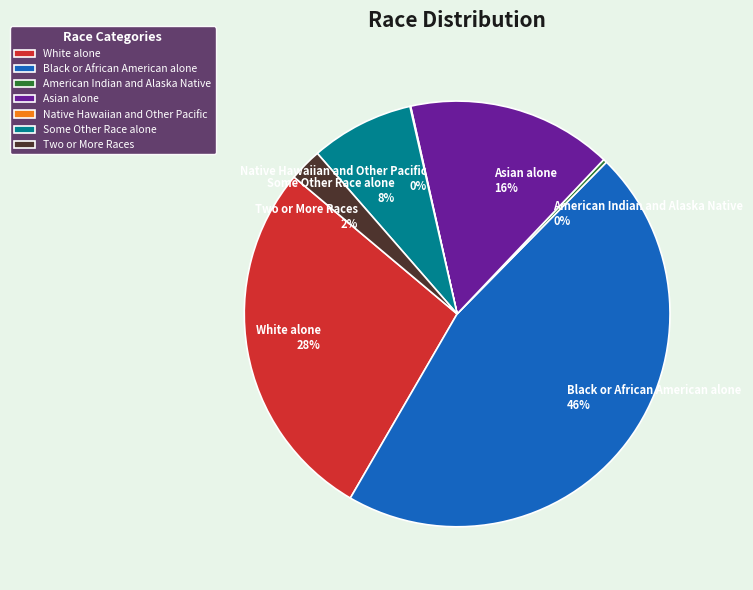

True or false: Some Other Race alone 8% accounts for 8% of the total.

True